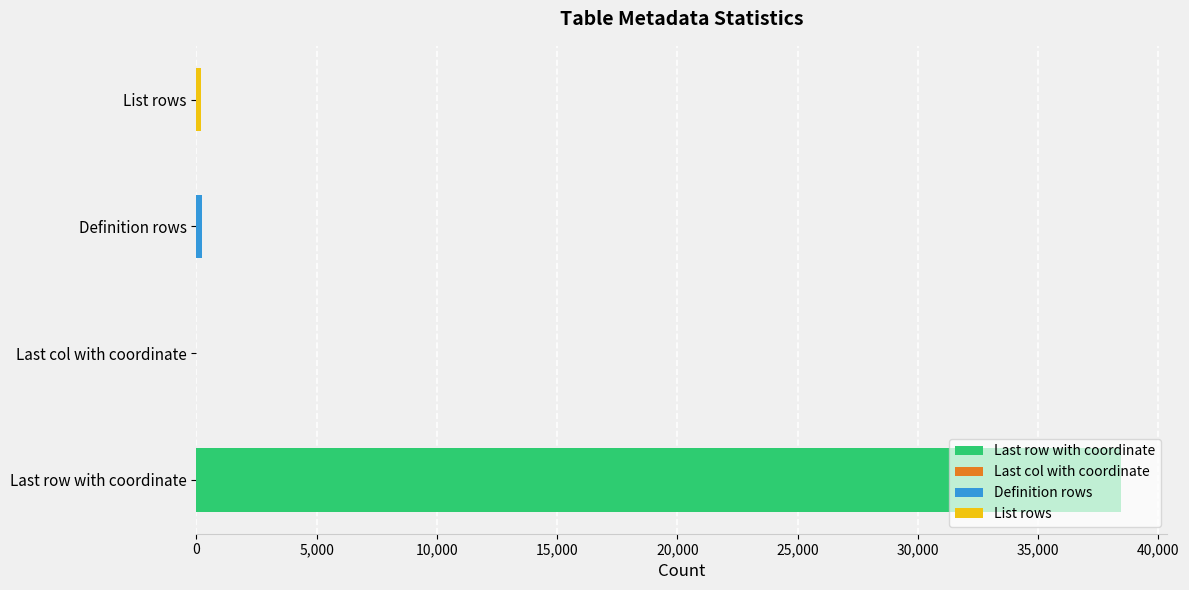

What is the smallest value displayed?

1